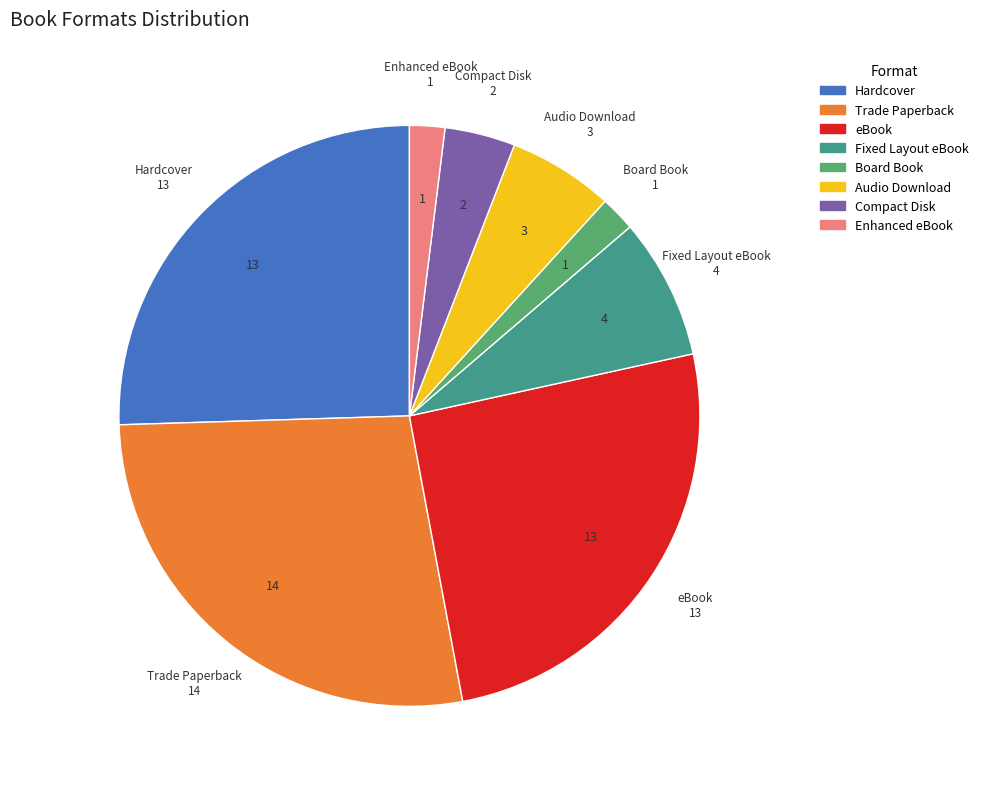

Does any single category account for the majority?

No